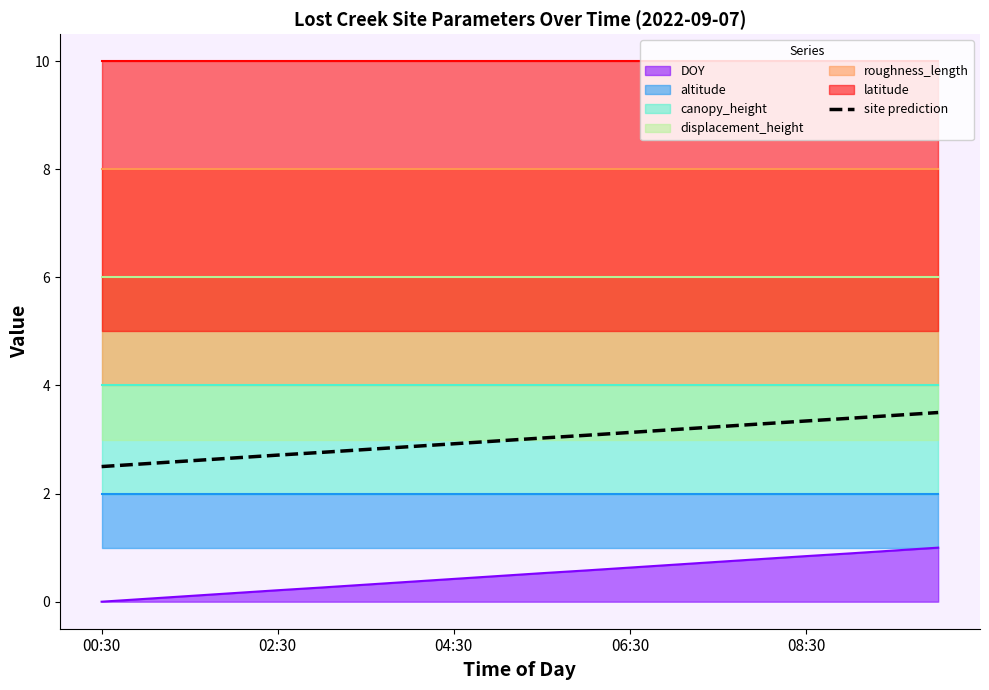

What is the maximum value for DOY?

1.0